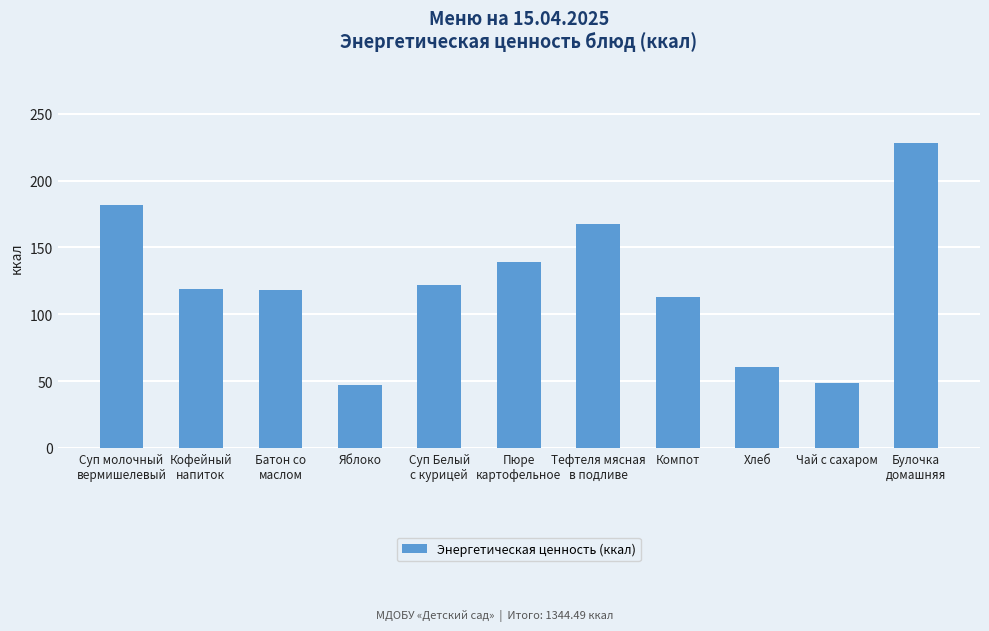

True or false: the data shows 68.9 at Яблоко.

False